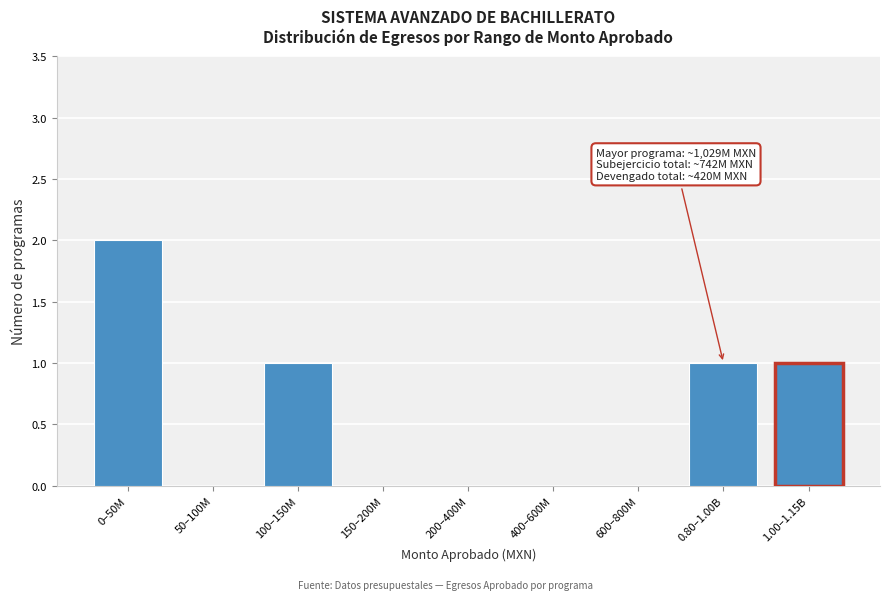

Reading left to right, transcribe all the data shown in this chart.

0–50M=2	50–100M=0	100–150M=1	150–200M=0	200–400M=0	400–600M=0	600–800M=0	0.80–1.00B=1	1.00–1.15B=1